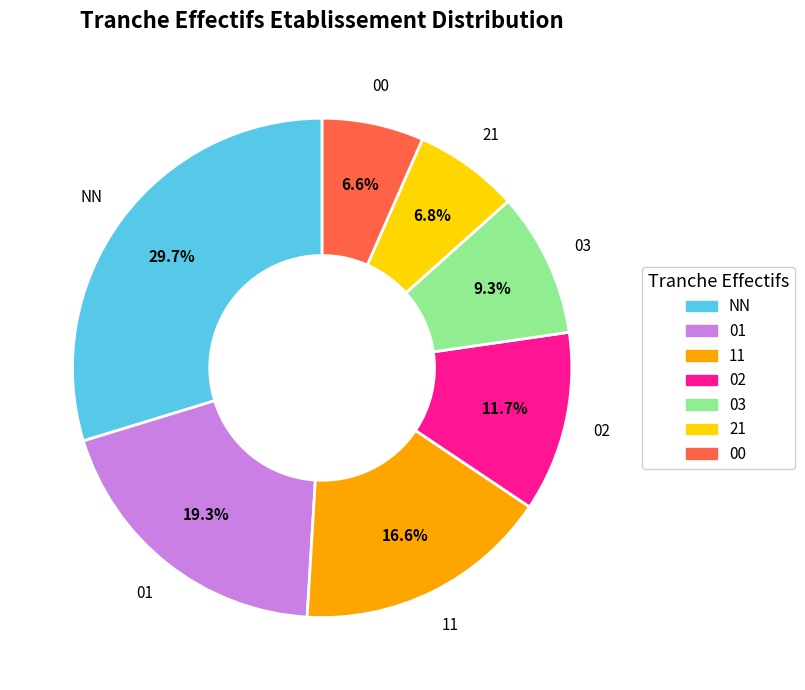

How much of the chart is everything except 02?

88.3%